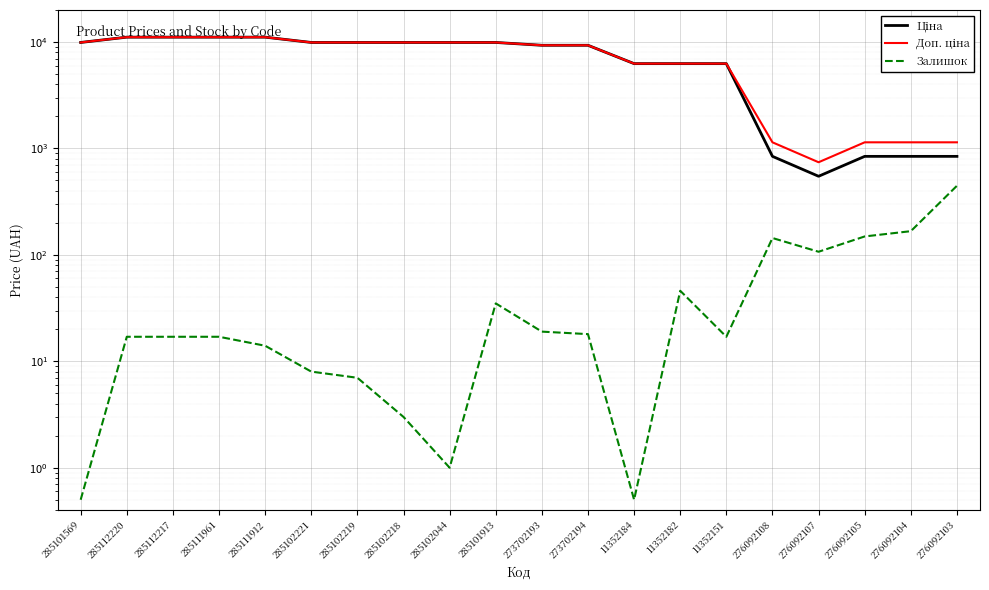

Which has a higher value, 11352151 or 285101913?

285101913